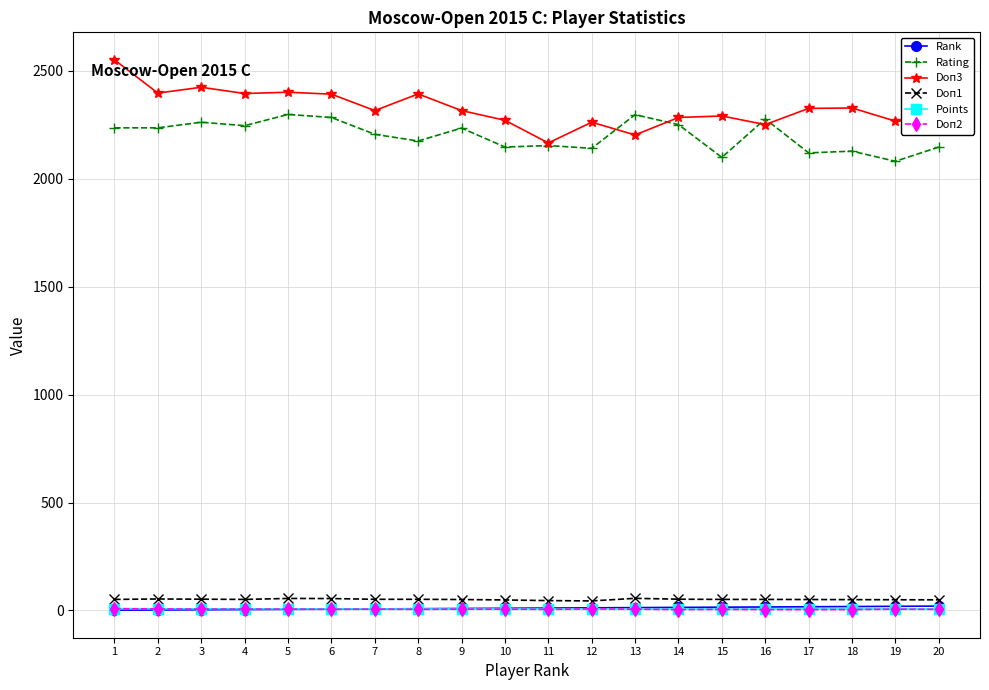

At which label does Doп2 first exceed 6?

1